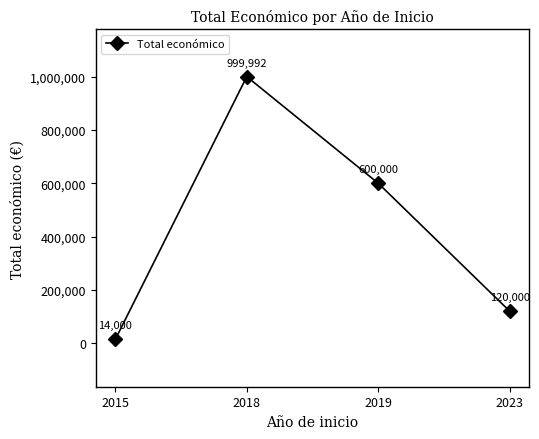

Where is the data nearest to the value 506996?

2019